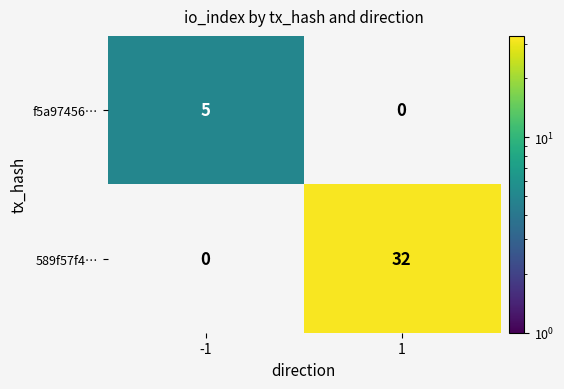

The value of 589f57f4… at 1 is 19. True or false?

False